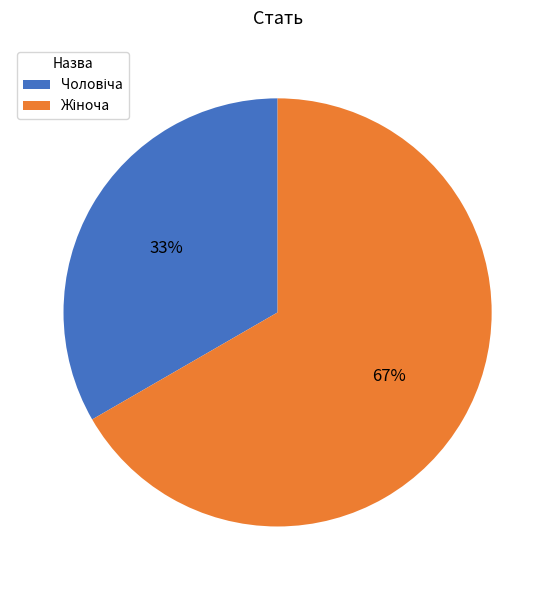

To the nearest percent, what is the average slice percentage?

50%